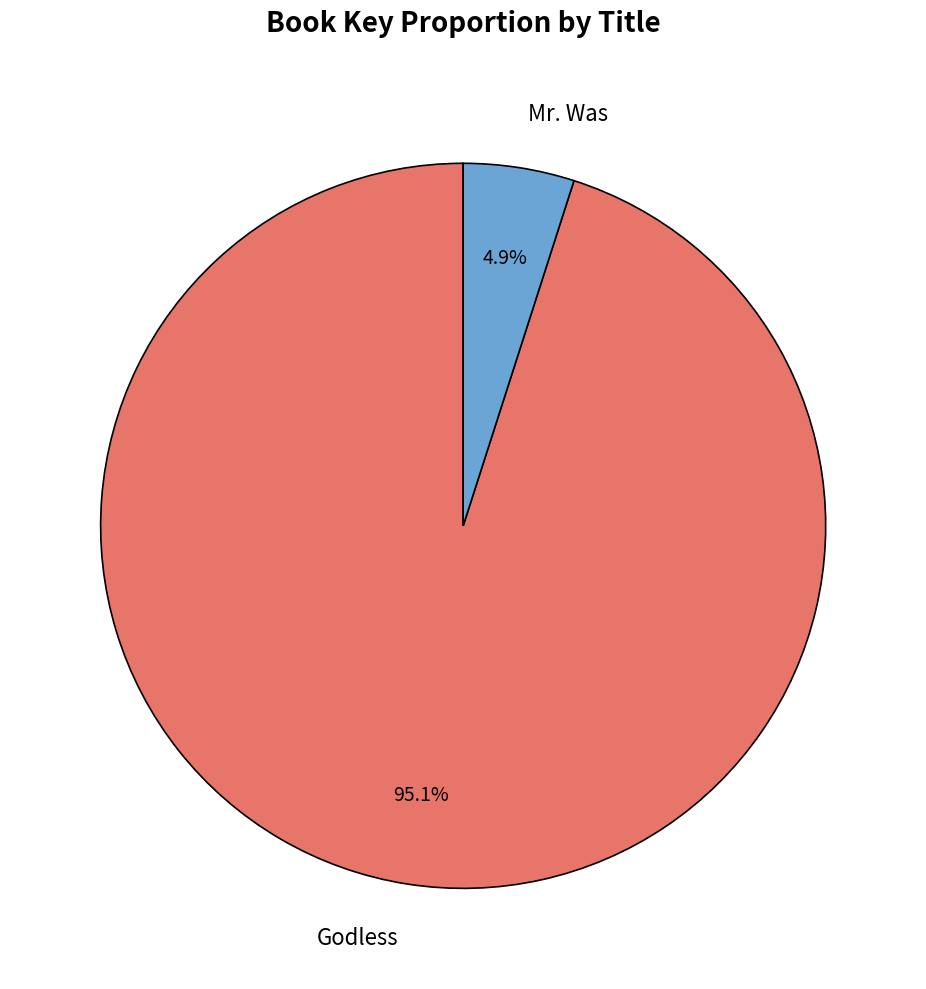

Does any single category account for the majority?

Yes